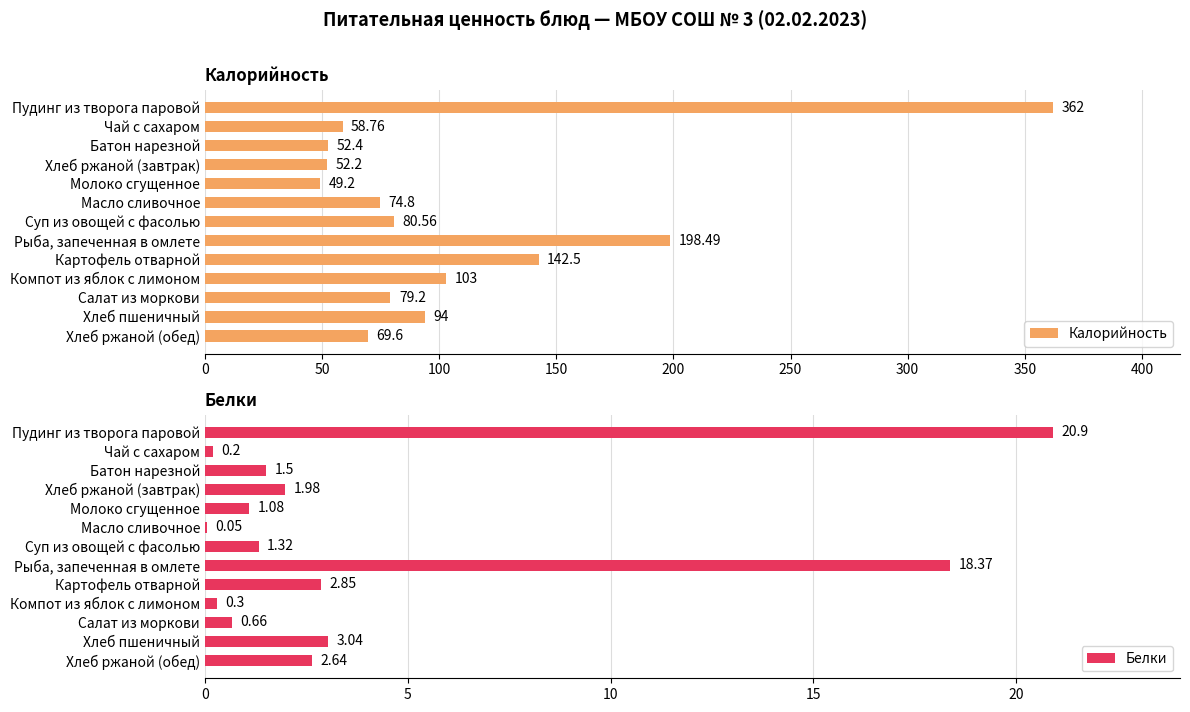

Rank the categories by Калорийность value from lowest to highest.

Молоко сгущенное, Хлеб ржаной (завтрак), Батон нарезной, Чай с сахаром, Хлеб ржаной (обед), Масло сливочное, Салат из моркови, Суп из овощей с фасолью, Хлеб пшеничный, Компот из яблок с лимоном, Картофель отварной, Рыба, запеченная в омлете, Пудинг из творога паровой